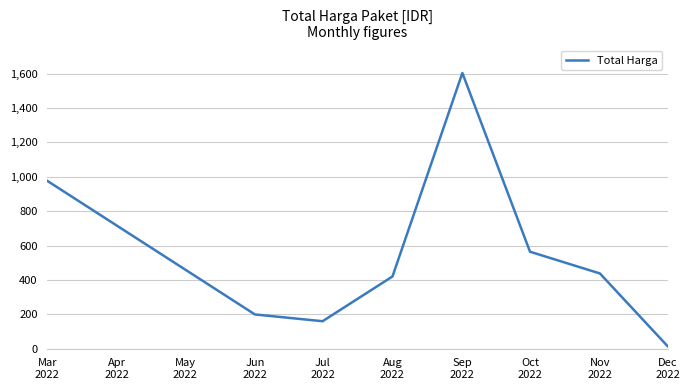

How many series are shown in this chart?

1